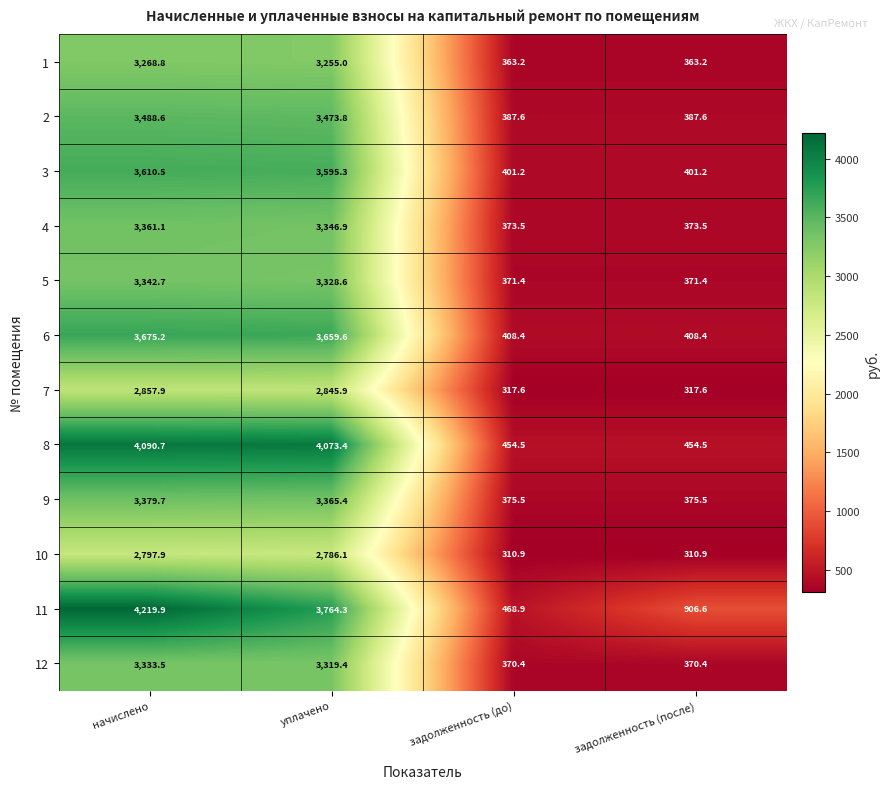

What is the sum of all 2 values?

7737.6